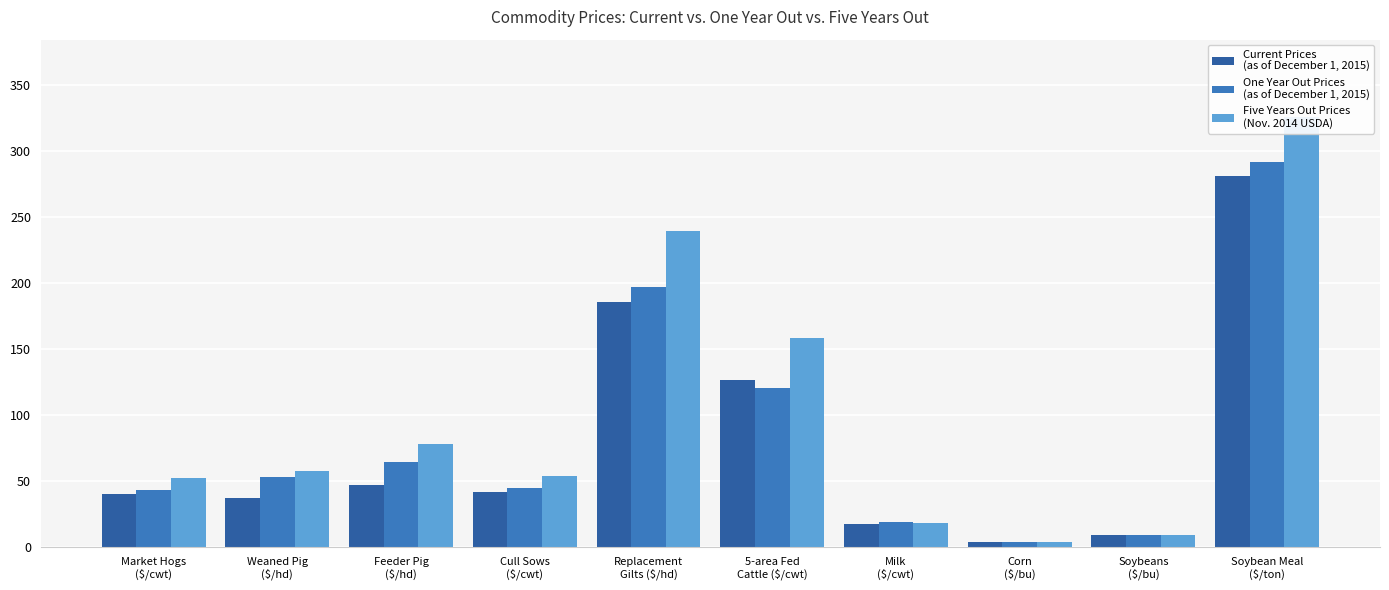

Between 5-area Fed
Cattle ($/cwt) and Milk
($/cwt), which series saw the biggest shift?

Five Years Out Prices
(Nov. 2014 USDA)